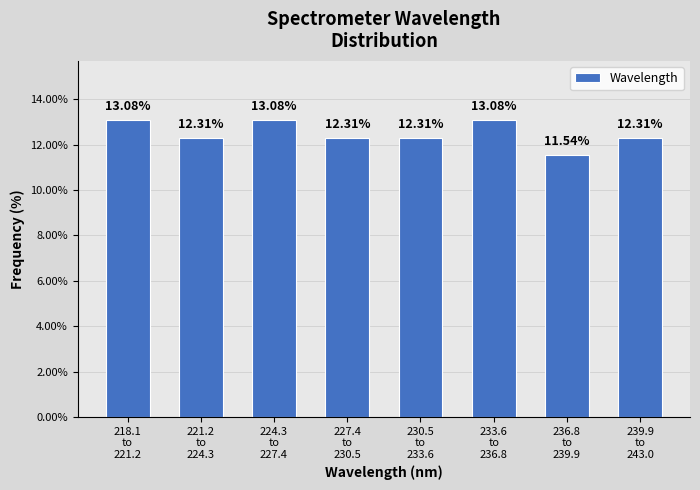

What is the difference between the second highest and minimum values?

1.5